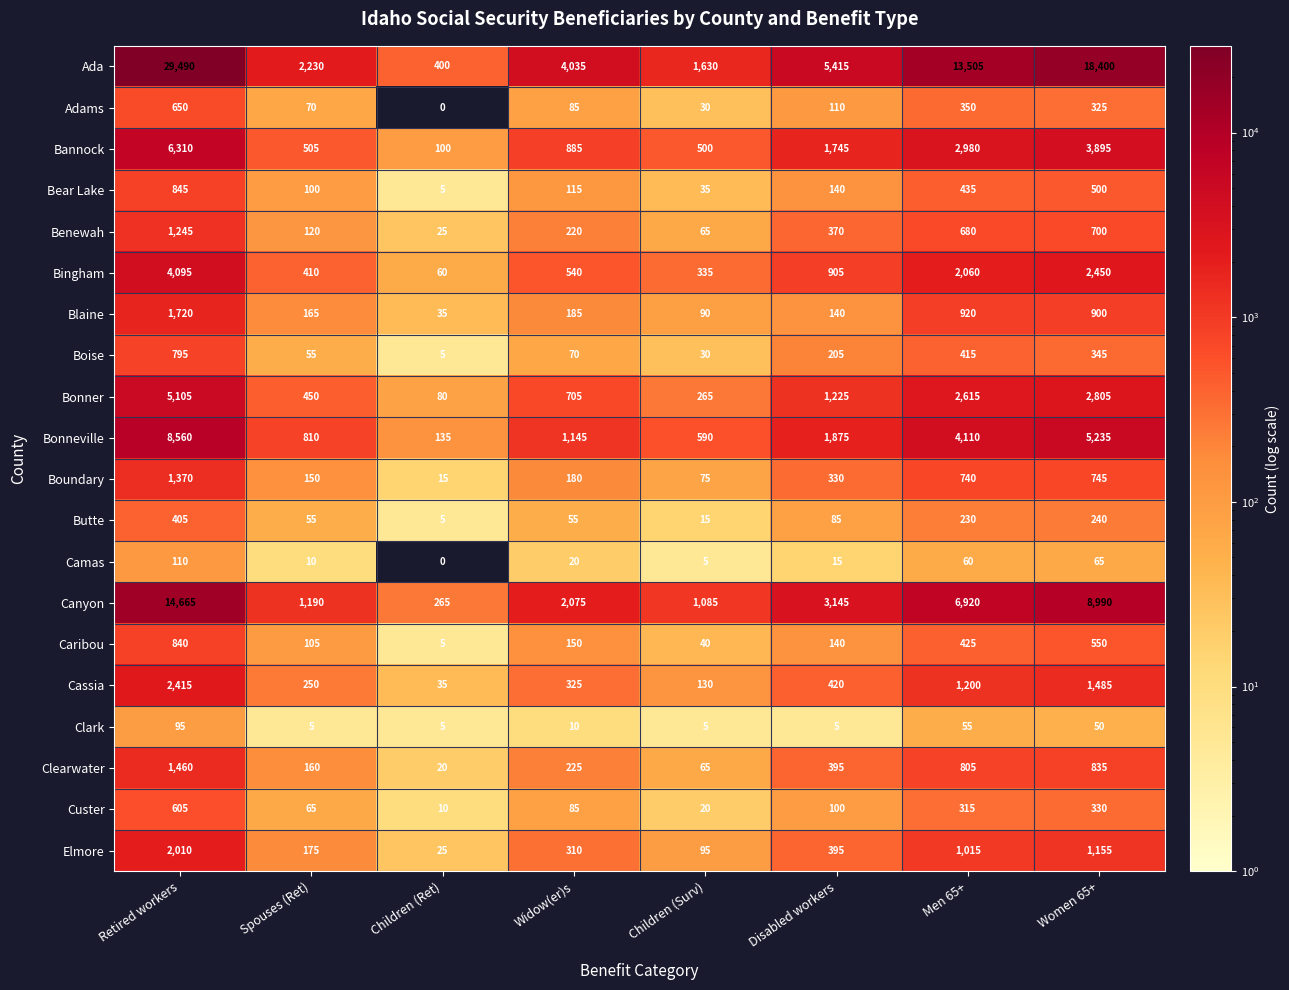

What is the highest value of the Custer series?

605